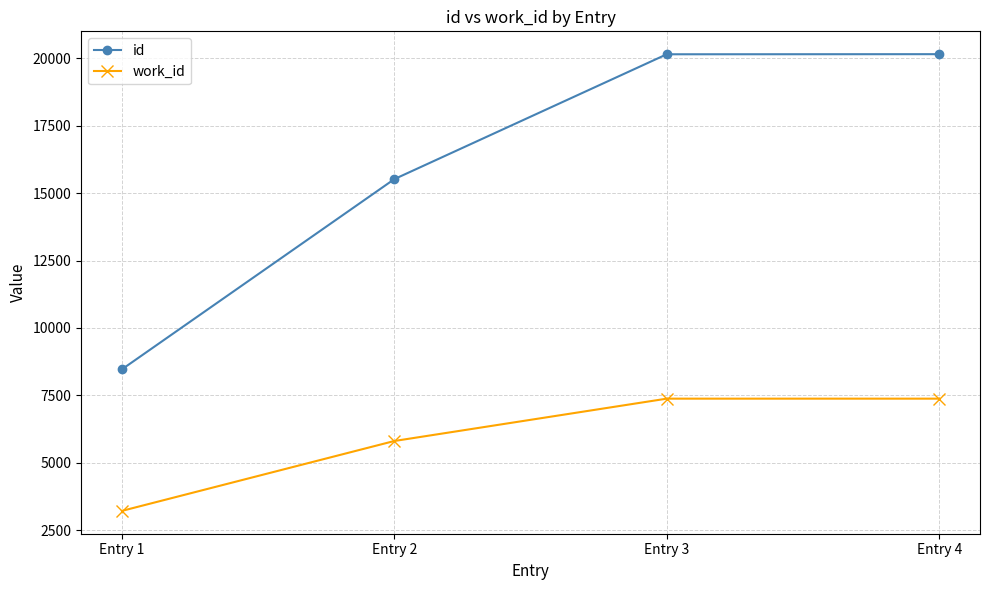

Is the value of id at Entry 2 greater than the value of work_id at Entry 1?

Yes